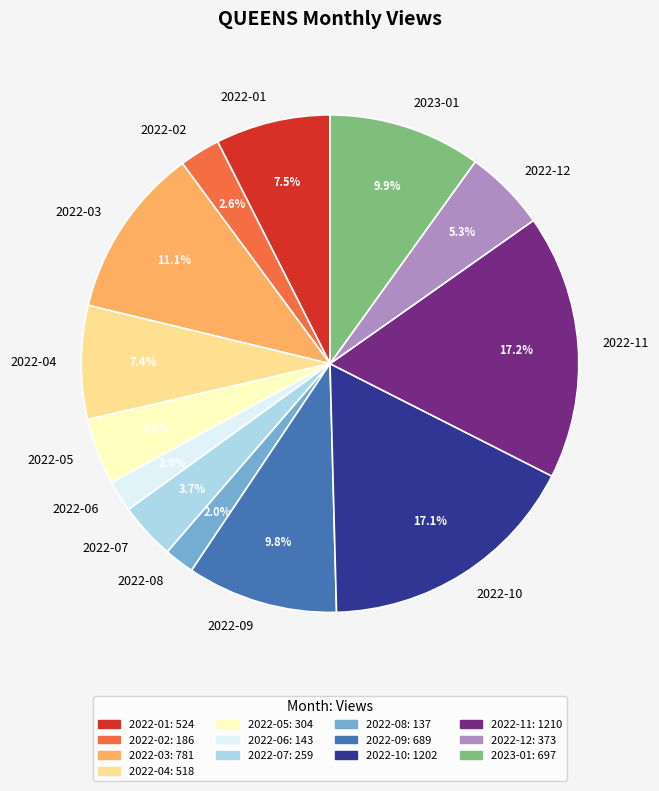

The 2022-12 slice represents 1% of the pie. True or false?

False